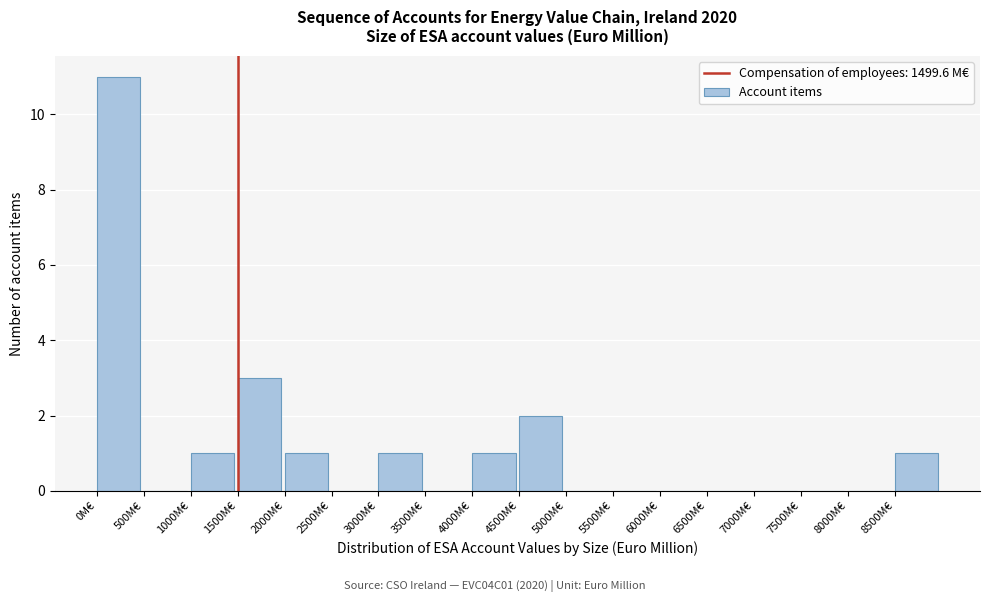

Over which range of the x-axis is the bar tallest?

0 to 500